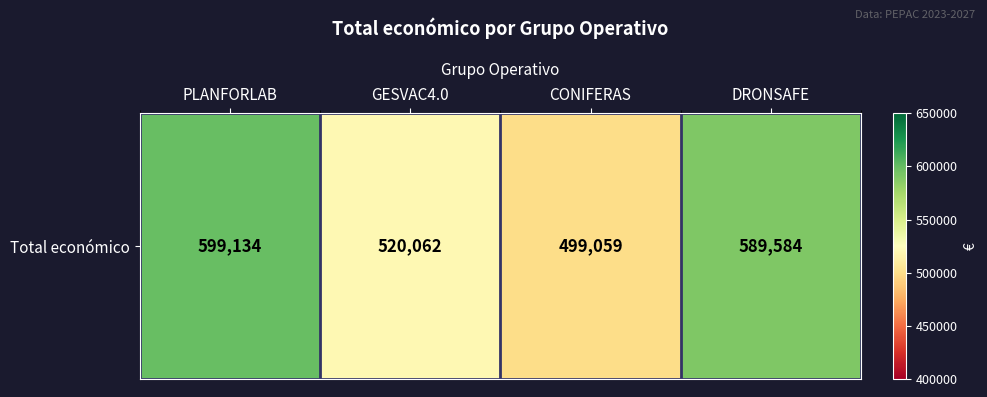

Rank the categories by value from highest to lowest.

PLANFORLAB, DRONSAFE, GESVAC4.0, CONIFERAS